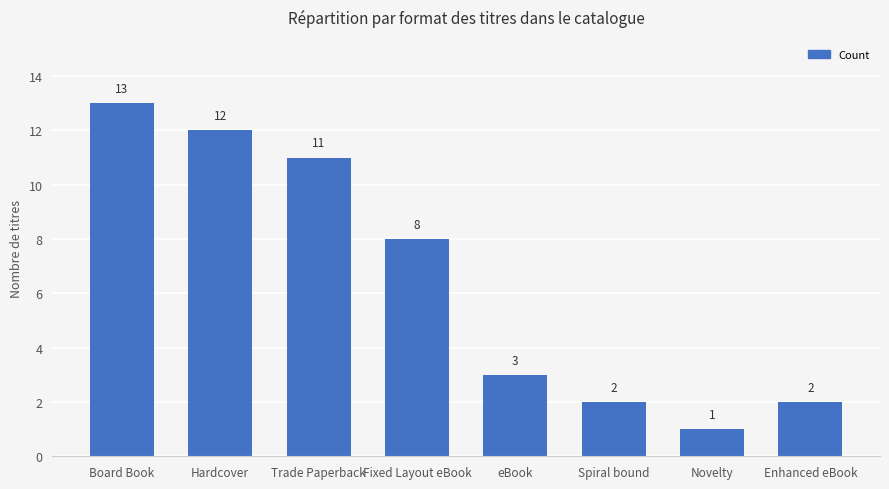

Is it true that the value at Enhanced eBook is 2?

True